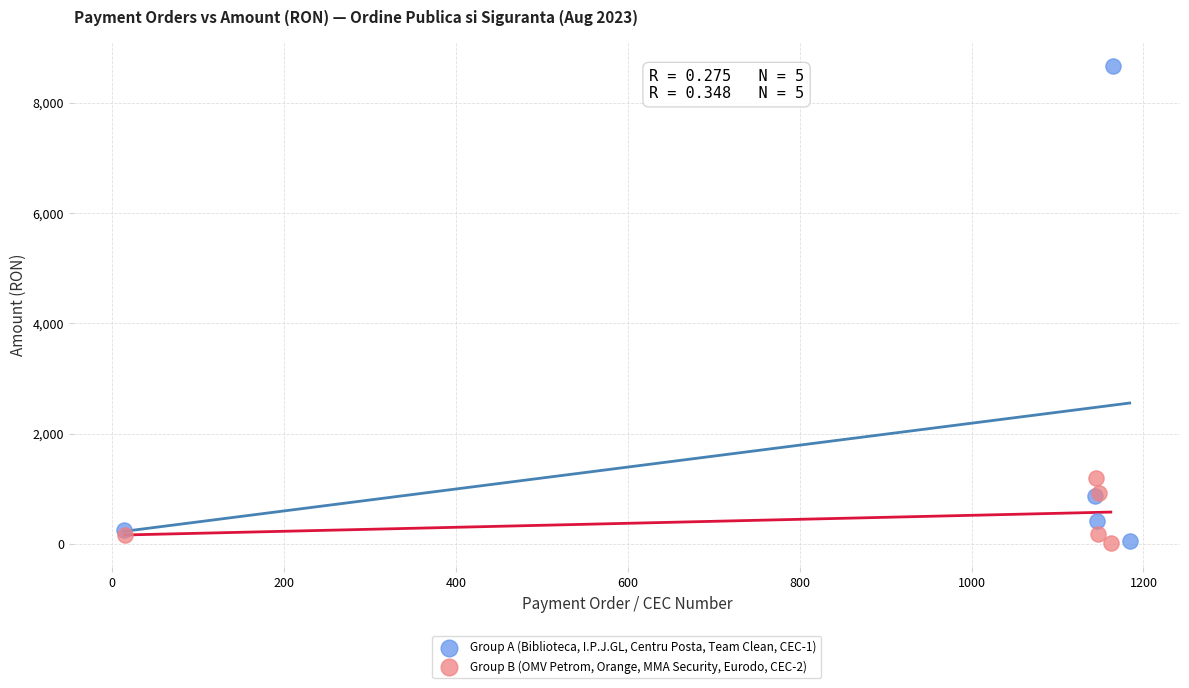

Which series has the widest spread of Y values?

Group A (Biblioteca, I.P.J.GL, Centru Posta, Team Clean, CEC-1)